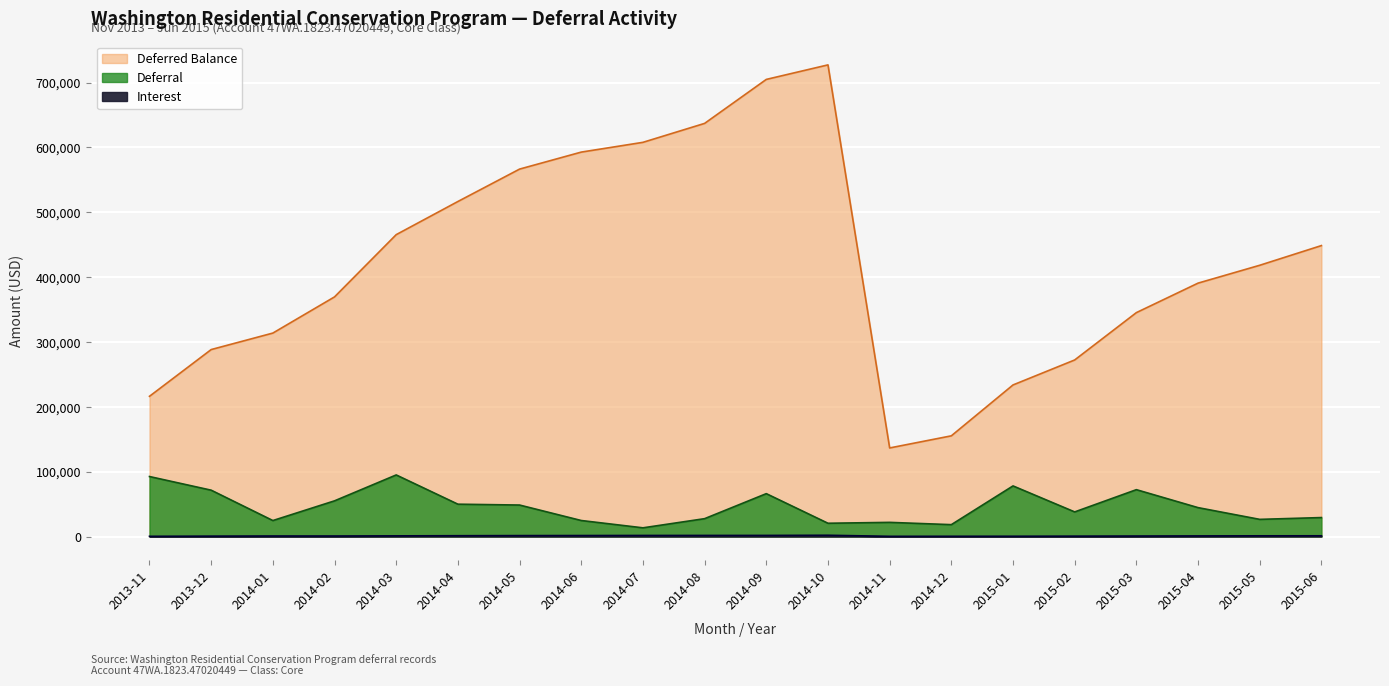

True or false: Interest and Deferred Balance intersect in this chart.

False